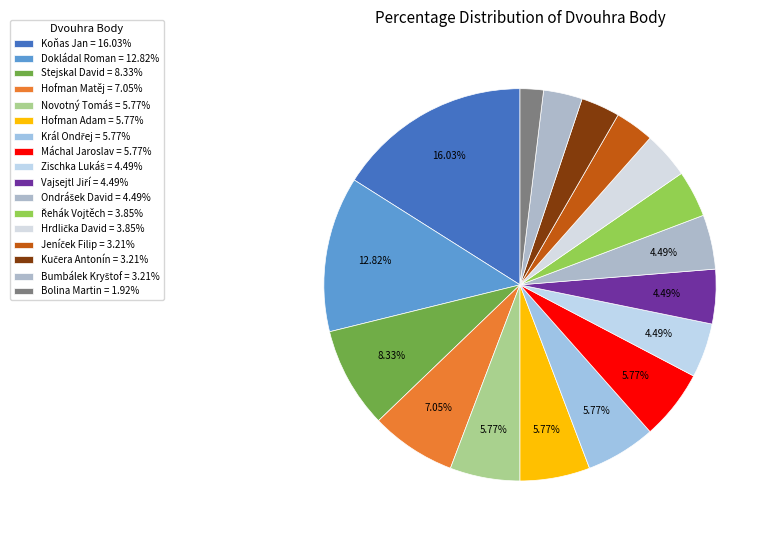

What percentage is the Král Ondřej slice, to the nearest percent?

6%